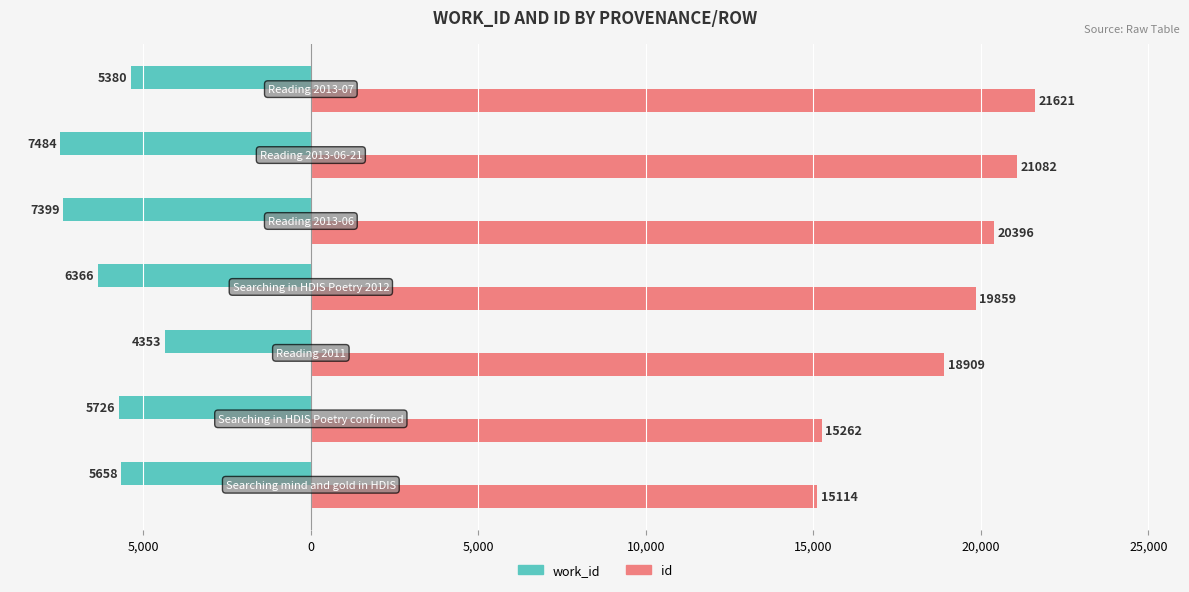

Rank the series by their average value, from lowest to highest.

work_id, id